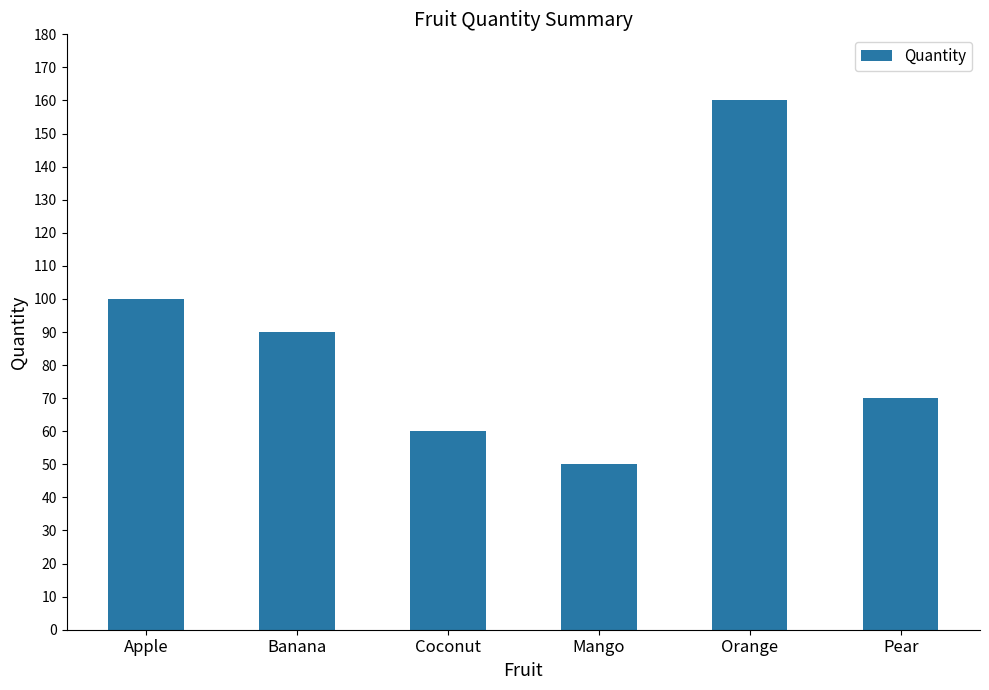

List the labels in order of value, largest first.

Orange, Apple, Banana, Pear, Coconut, Mango